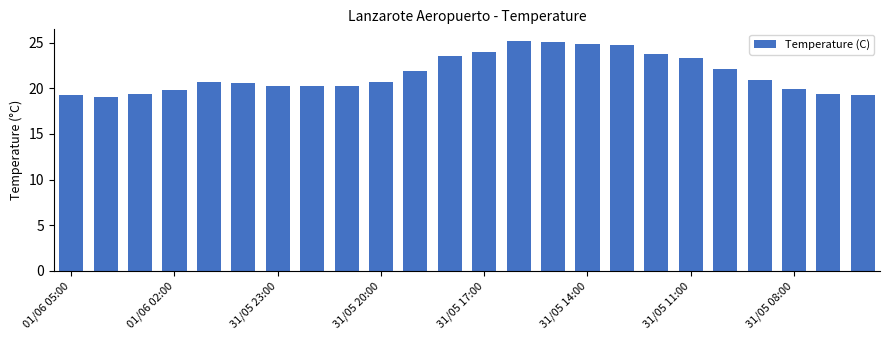

What is the minimum value shown in the chart?

19.1